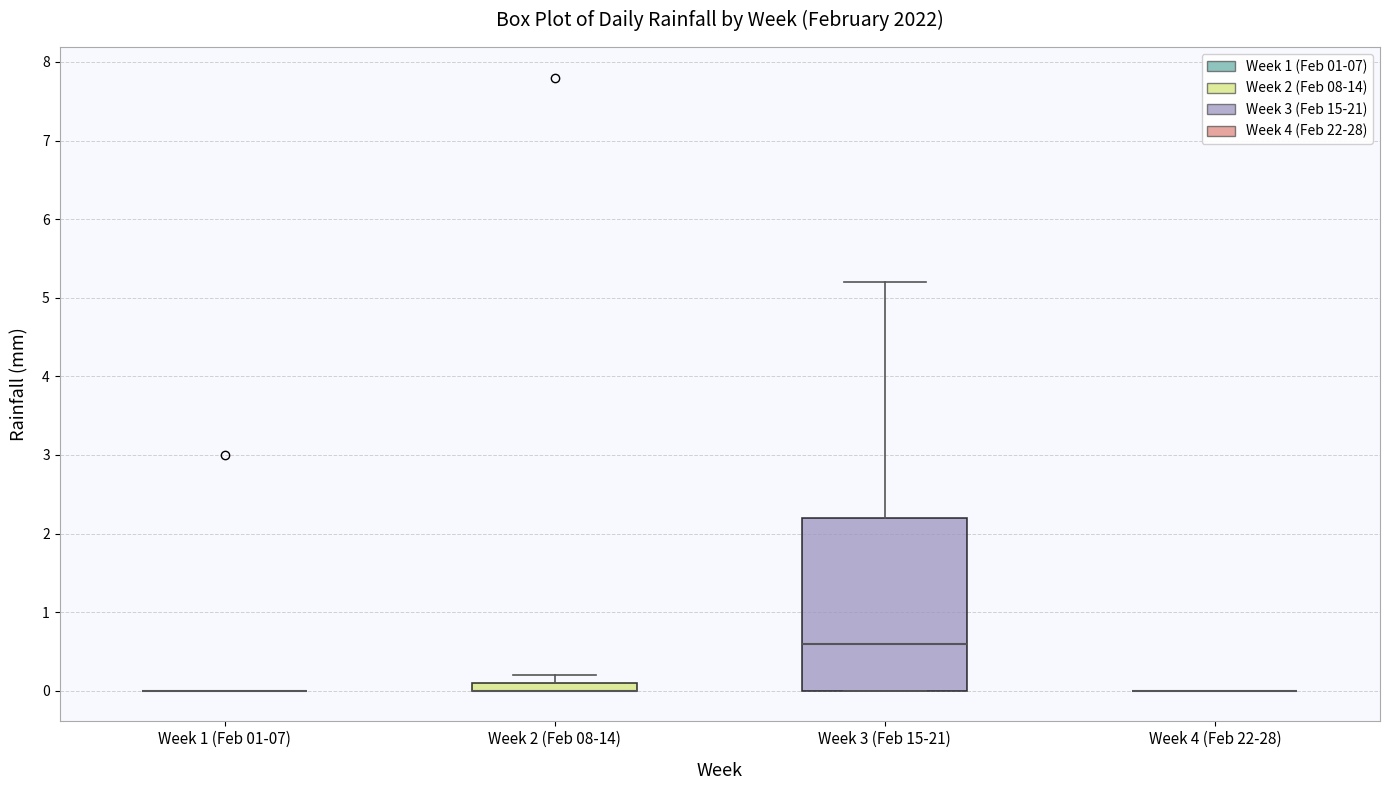

Which box is the tallest, from its lower edge to its upper edge?

Week 3 (Feb 15-21)